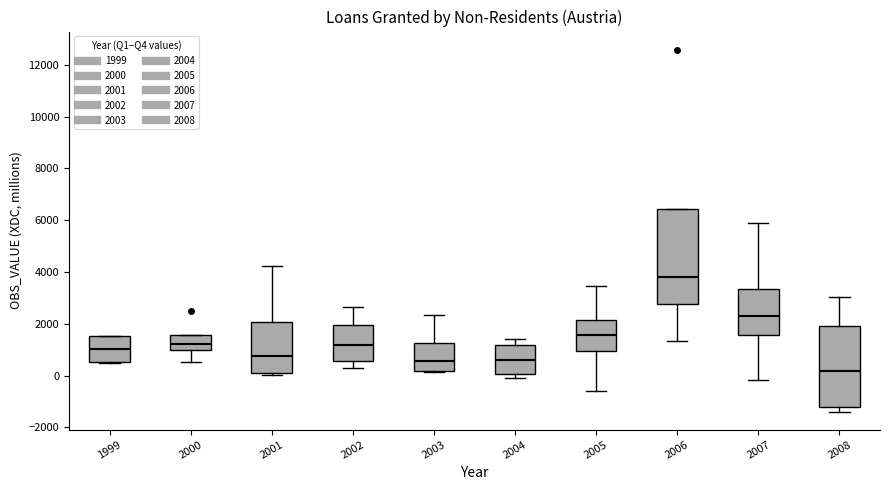

Reading left to right, transcribe this box plot: for each box, give where its median line is, the range the box spans, and where its two whiskers end, as read against the y-axis. The values are not printed on the chart, so give them approximately, as read against the axis.

1999: median 1000, box 600 to 1600, whiskers 400 to 1600
2000: median 1200, box 1000 to 1600, whiskers 600 to 1600
2001: median 800, box 200 to 2000, whiskers 0 to 4200
2002: median 1200, box 600 to 2000, whiskers 200 to 2600
2003: median 600, box 200 to 1200, whiskers 200 to 2400
2004: median 600, box 0 to 1200, whiskers -200 to 1400
2005: median 1600, box 1000 to 2200, whiskers -600 to 3400
2006: median 3800, box 2800 to 6400, whiskers 1400 to 6400
2007: median 2400, box 1600 to 3400, whiskers -200 to 6000
2008: median 200, box -1200 to 2000, whiskers -1400 to 3000